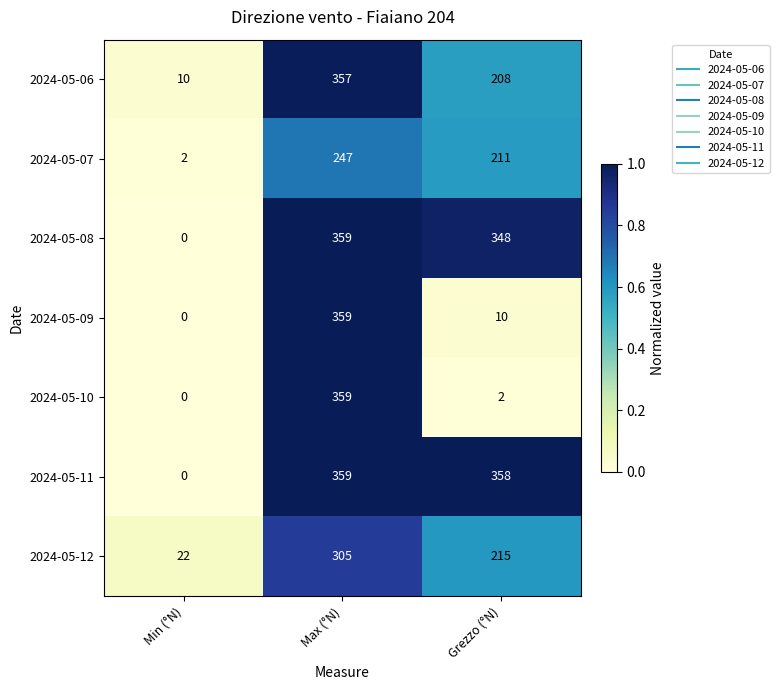

What is the approximate value of 2024-05-11 at Grezzo (°N)?

358